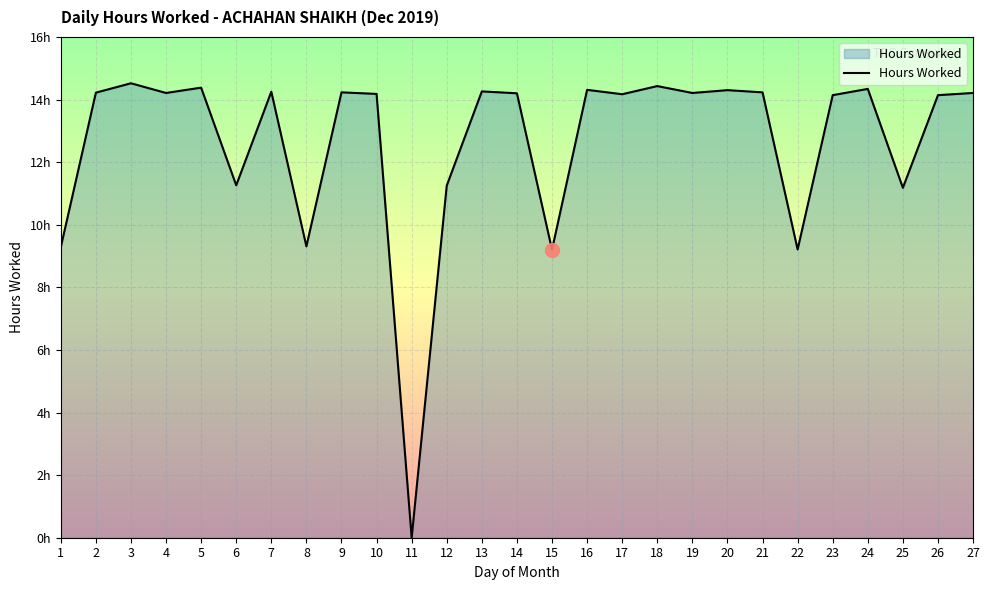

What value does the data have at 14?

14.2